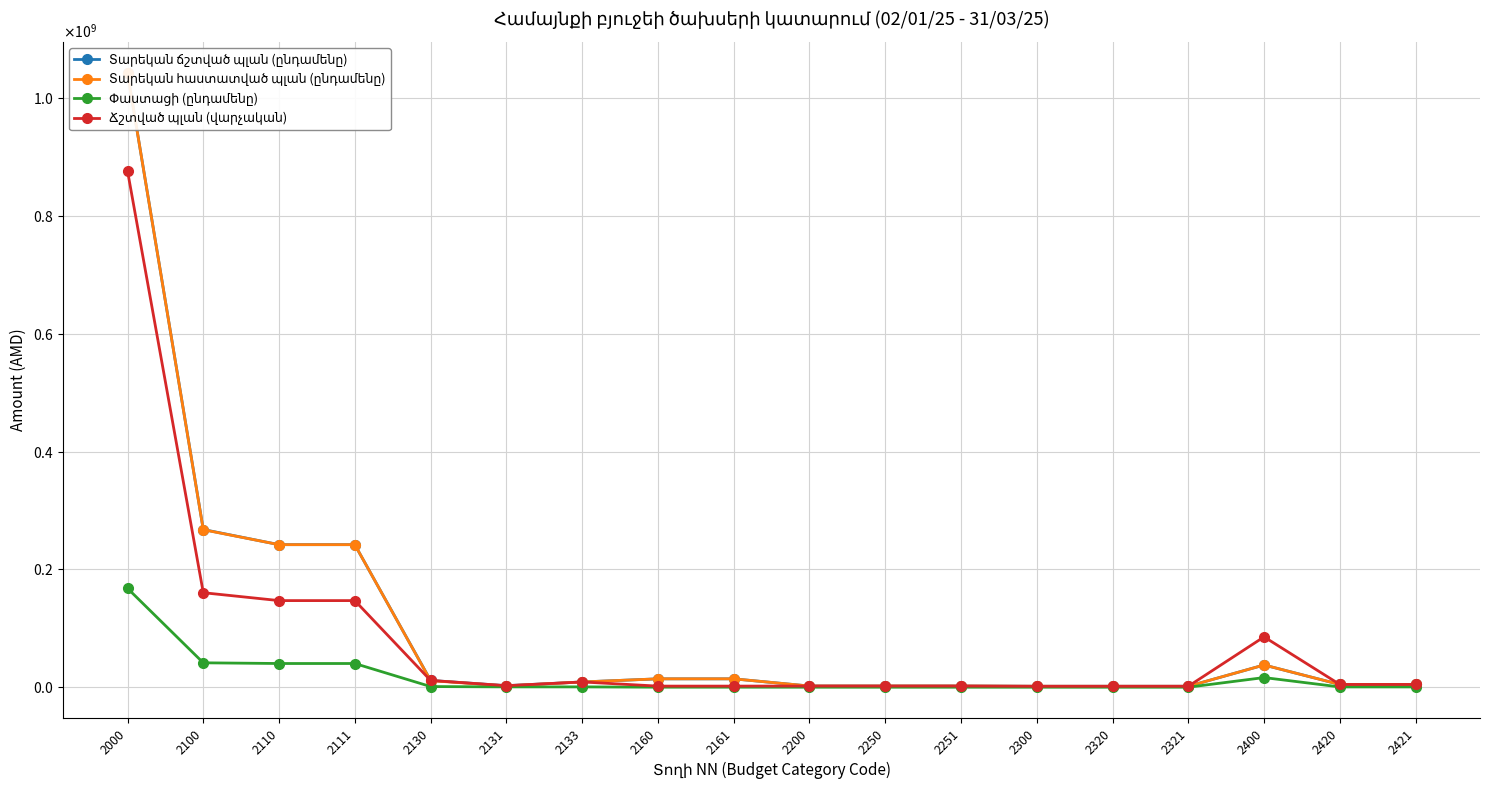

At how many categories does at least one series exceed 918703238?

1